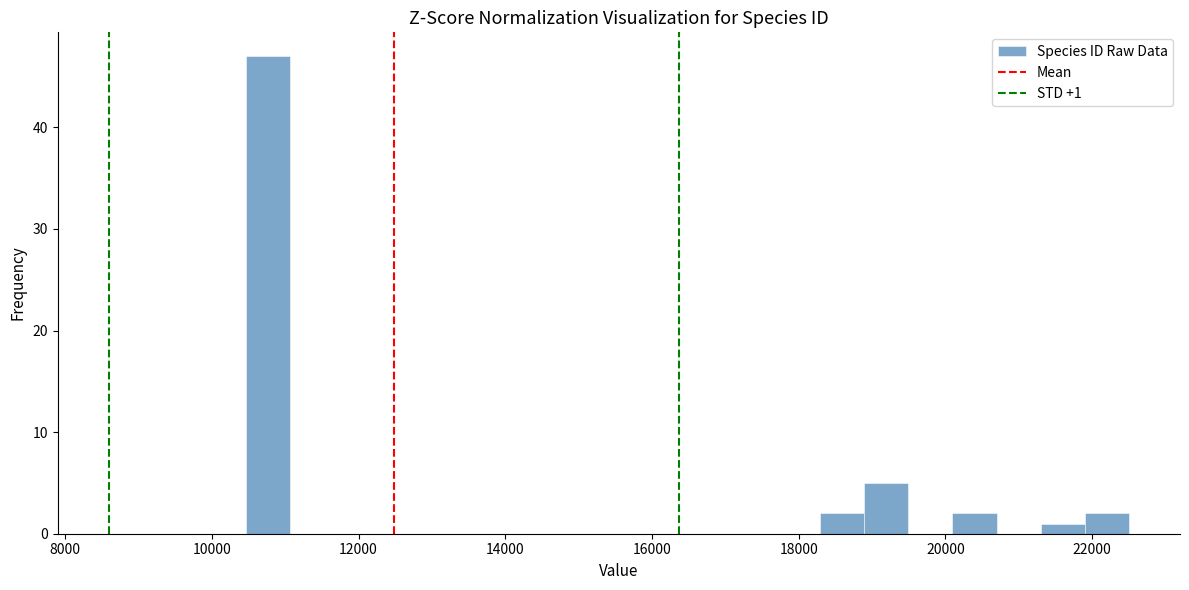

Around what value on the x-axis is the tallest bar? Give the approximate position of its centre, as read against the axis.

10800